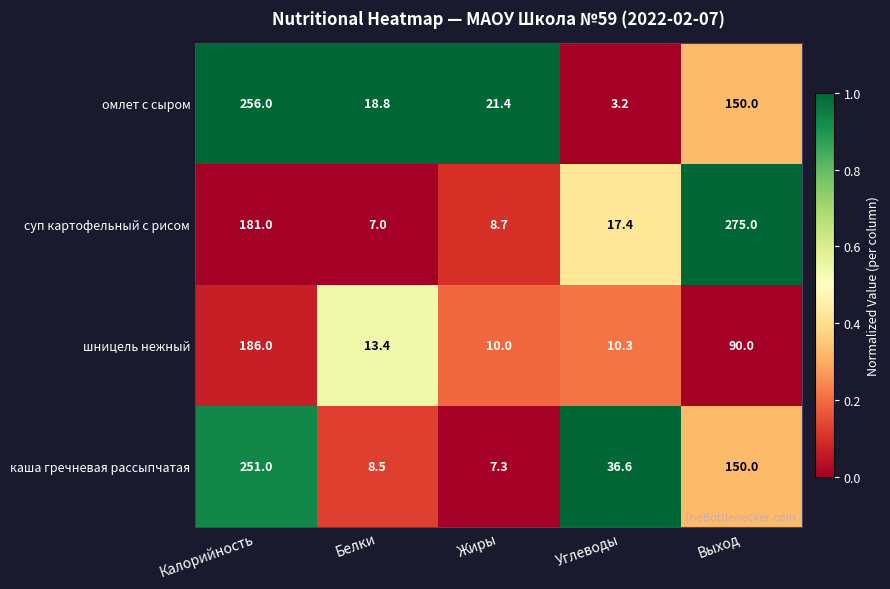

List the series in order of their peak value, lowest first.

шницель нежный, каша гречневая рассыпчатая, омлет с сыром, суп картофельный с рисом